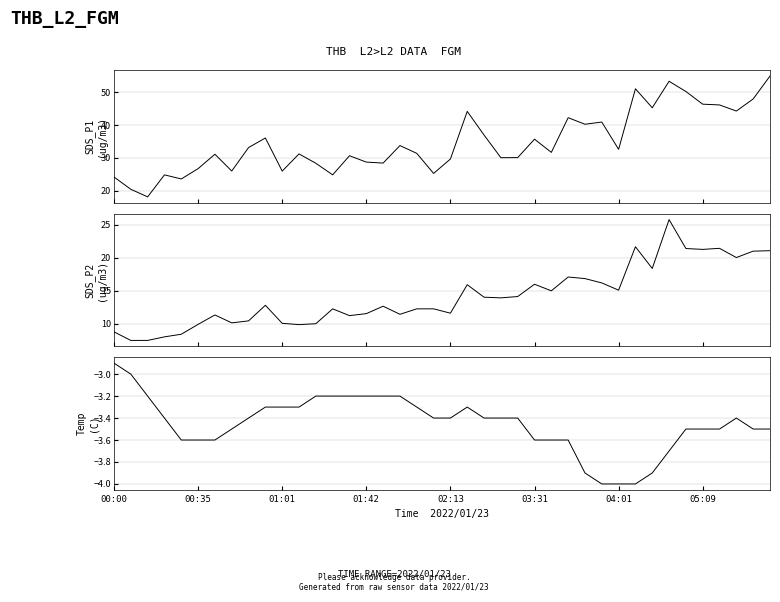

Which series has the largest total across all categories?

SDS_P1